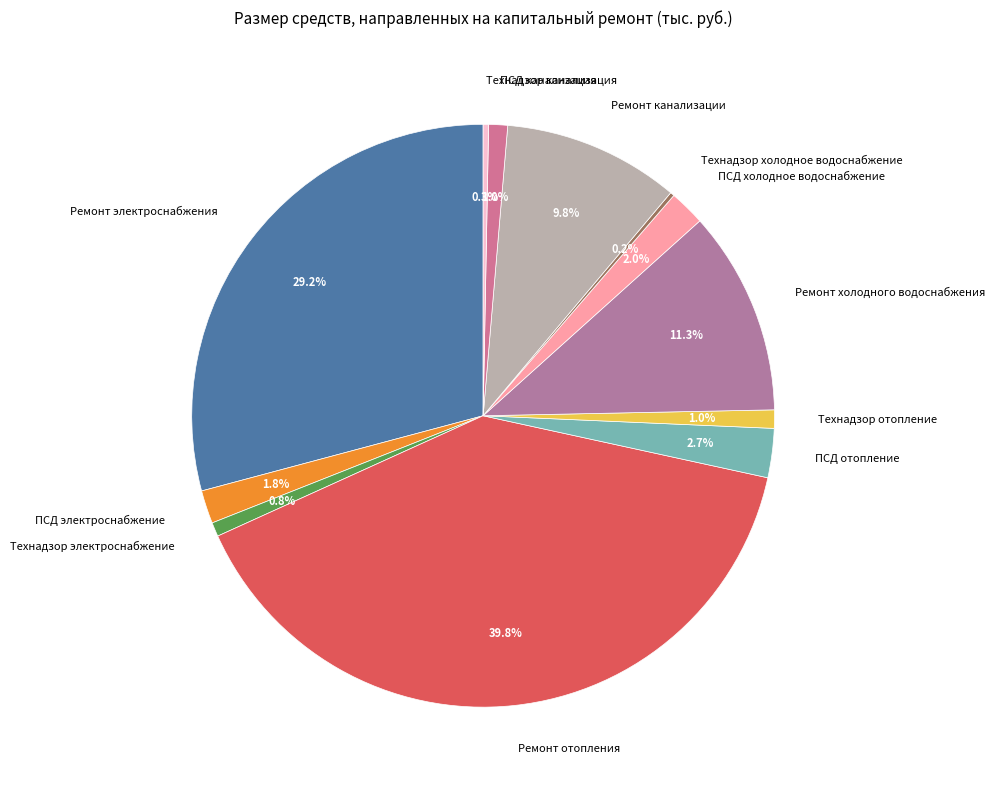

Between Ремонт канализации and ПСД электроснабжение, which is larger?

Ремонт канализации